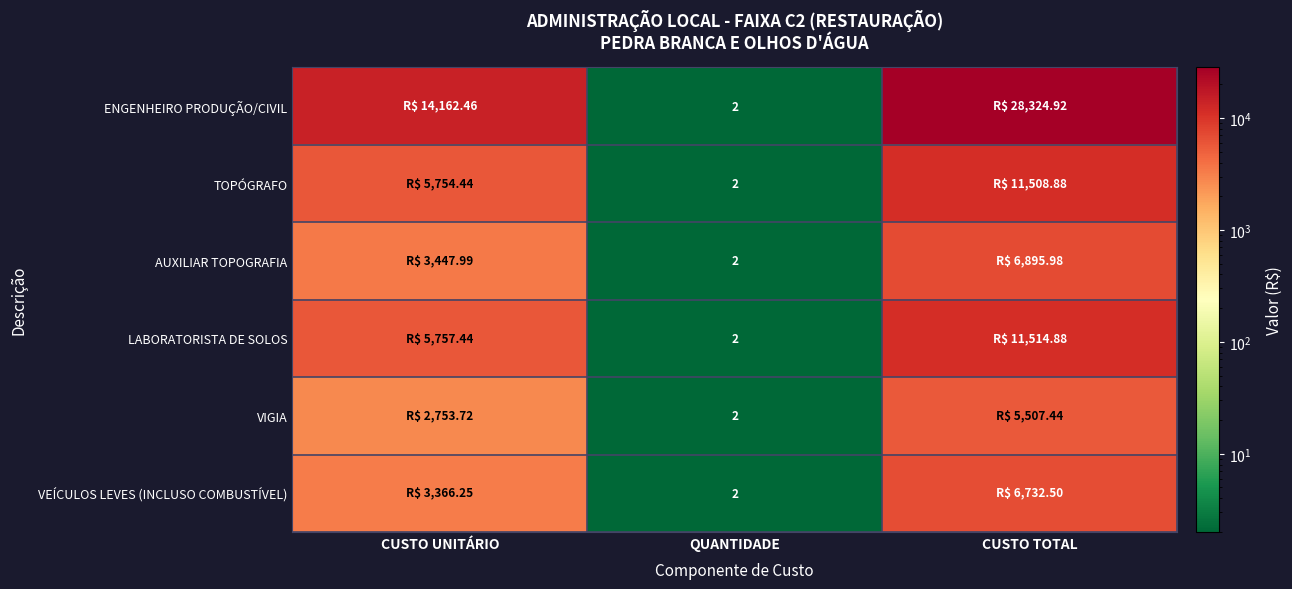

What is the sum of the TOPÓGRAFO values at QUANTIDADE and CUSTO TOTAL?

11510.9